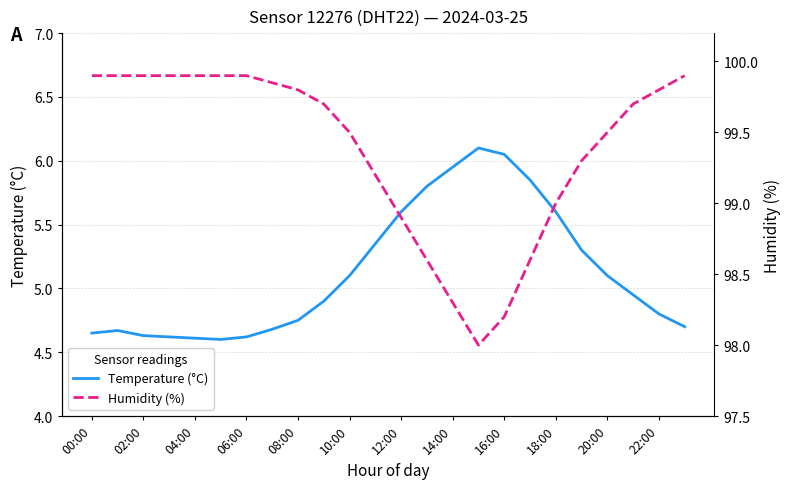

How many values in the Humidity (%) series exceed 99?

17